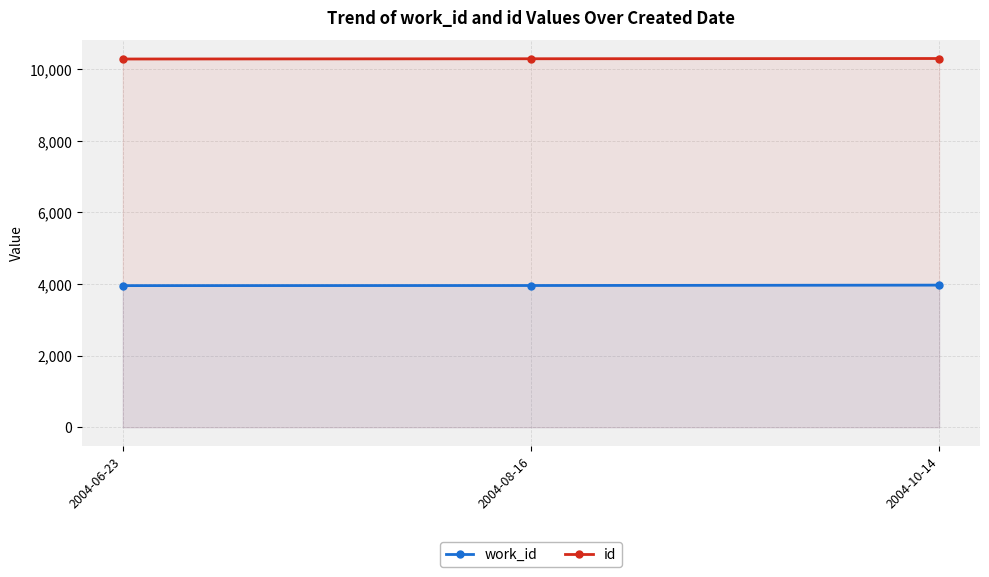

How many lines are shown in the chart?

2